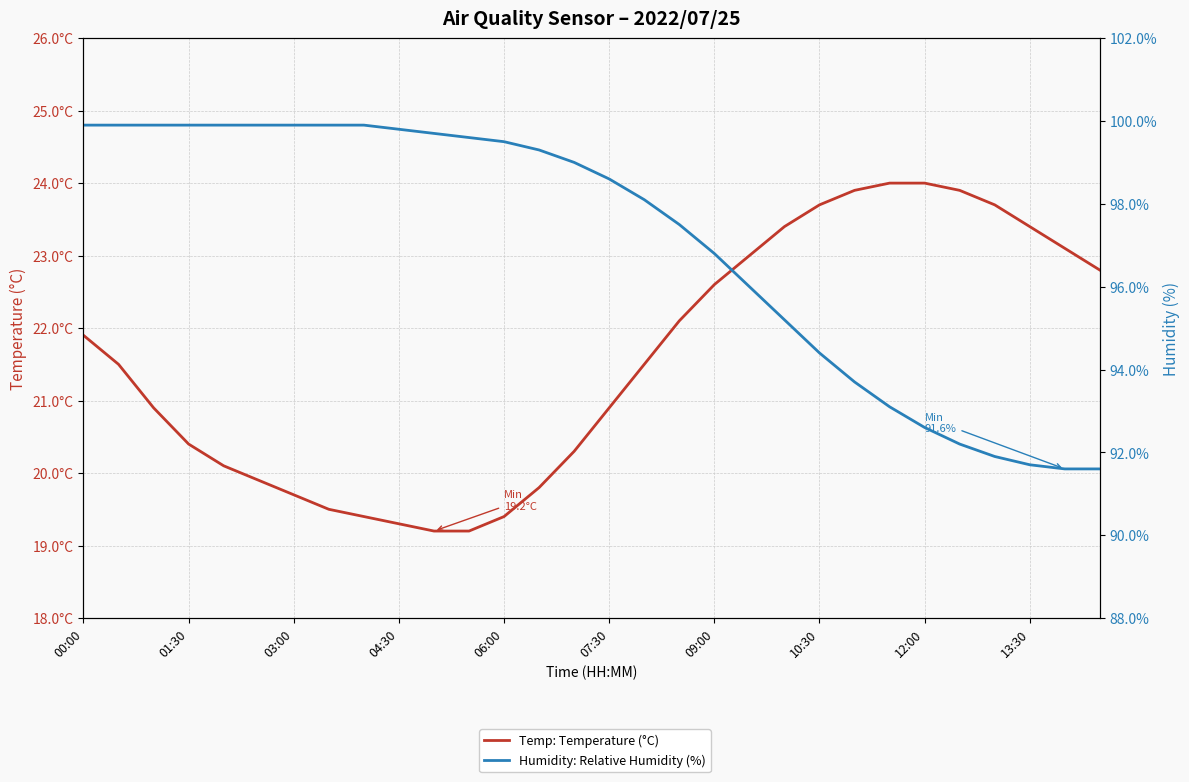

True or false: Humidity: Relative Humidity (%) and Temp: Temperature (°C) intersect in this chart.

False